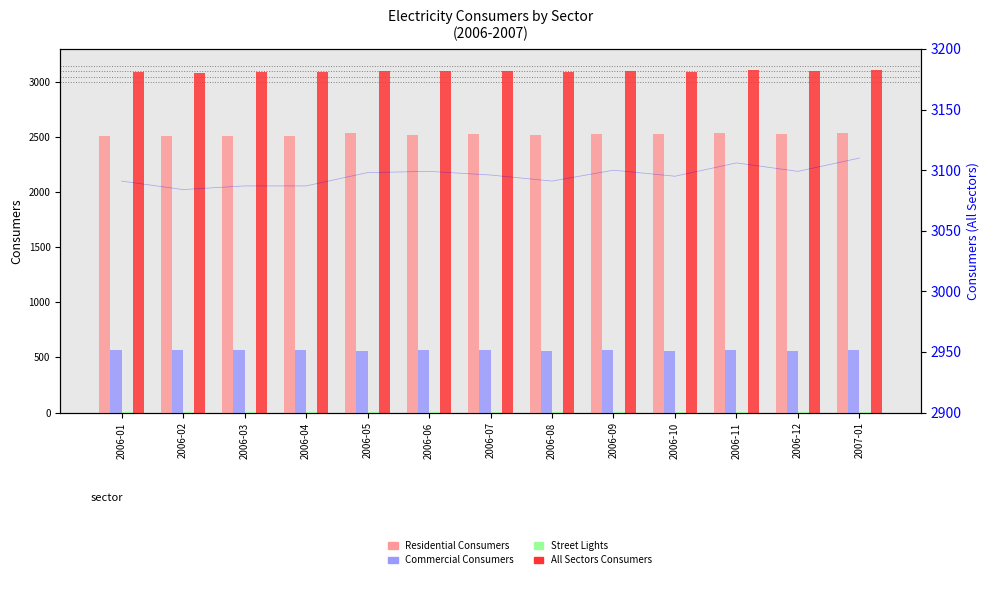

List the series in order of their overall mean, lowest first.

Street Lights, Commercial Consumers, Residential Consumers, All Sectors Consumers